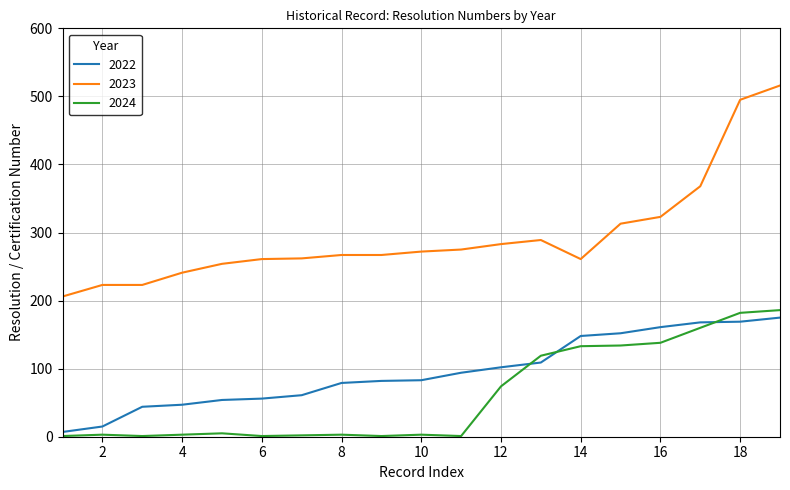

What is the difference between the maximum and minimum values in the 2024 series?

185